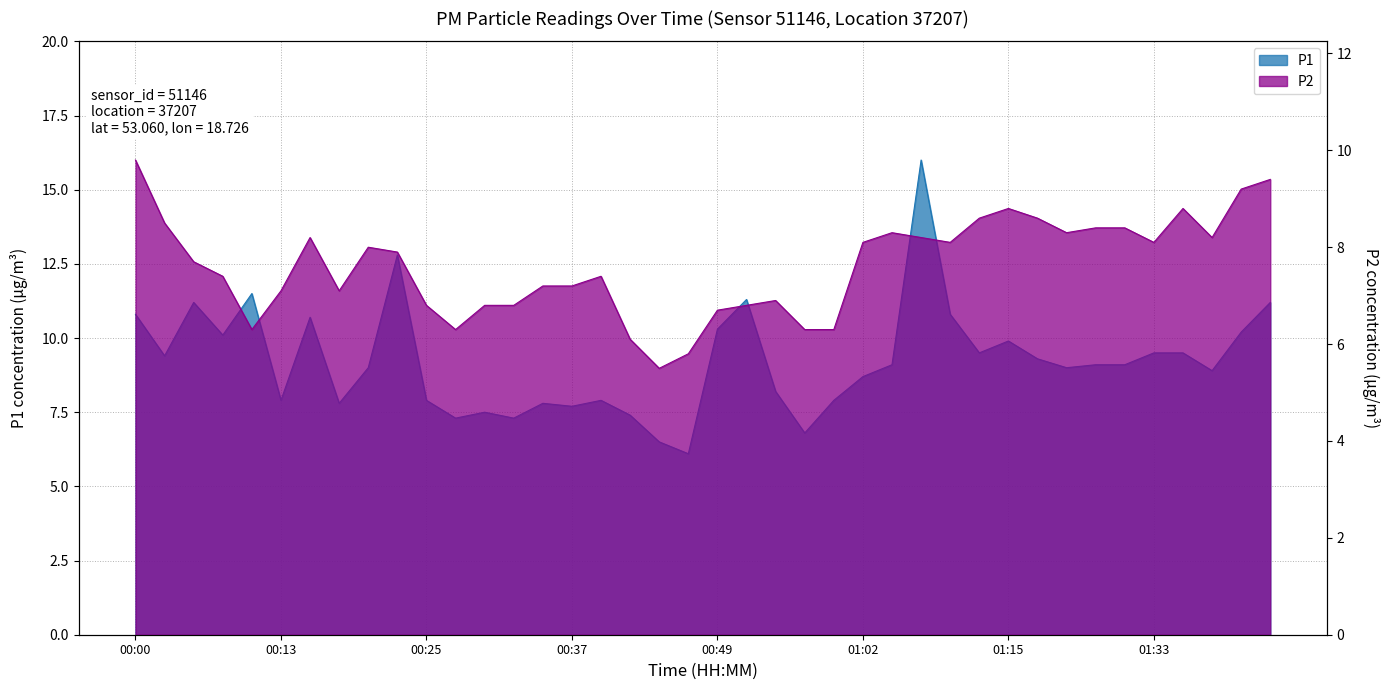

Where is the first local minimum for P1?

00:03